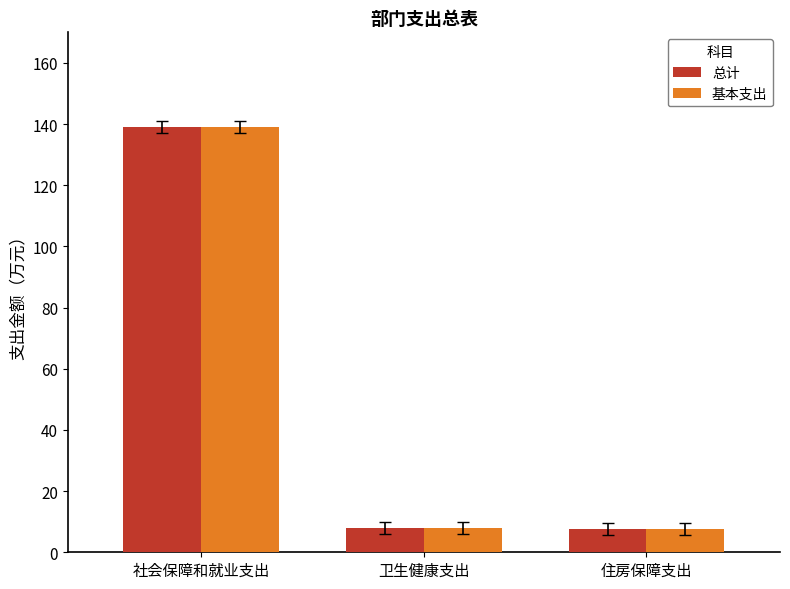

What is the maximum value shown in the chart?

139.1